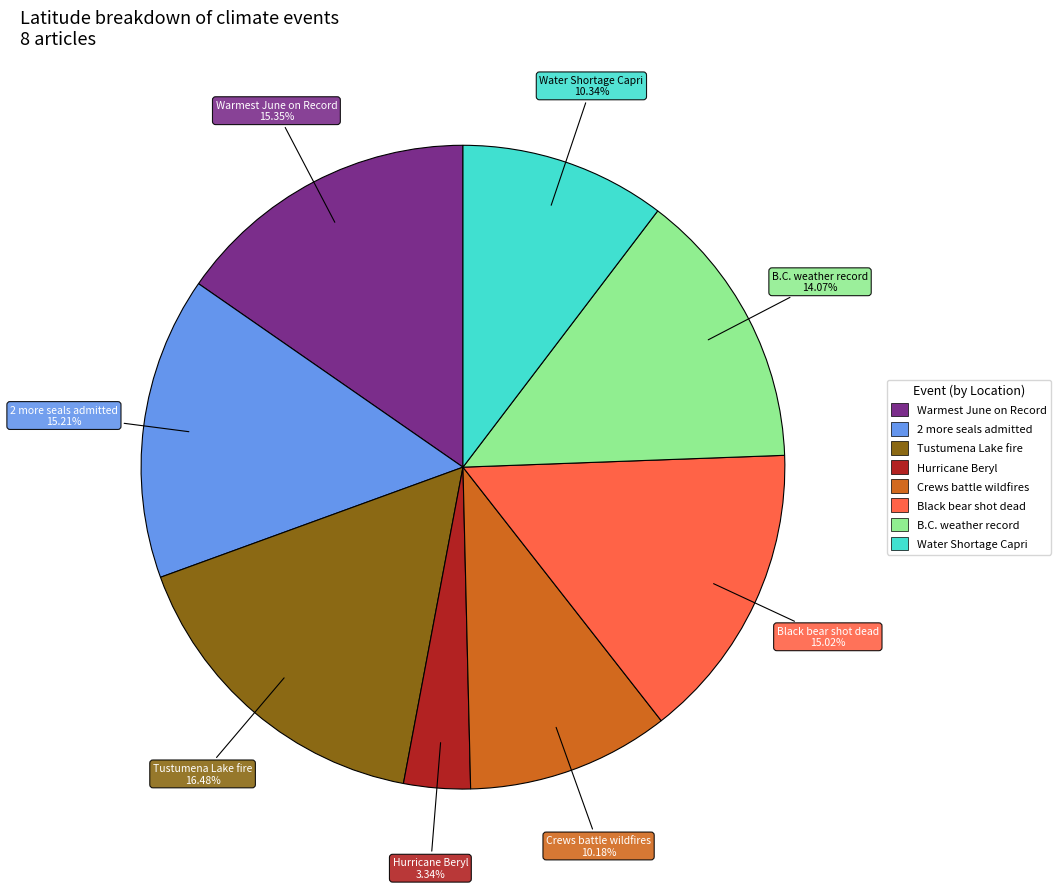

Which slice is the smallest?

Hurricane Beryl